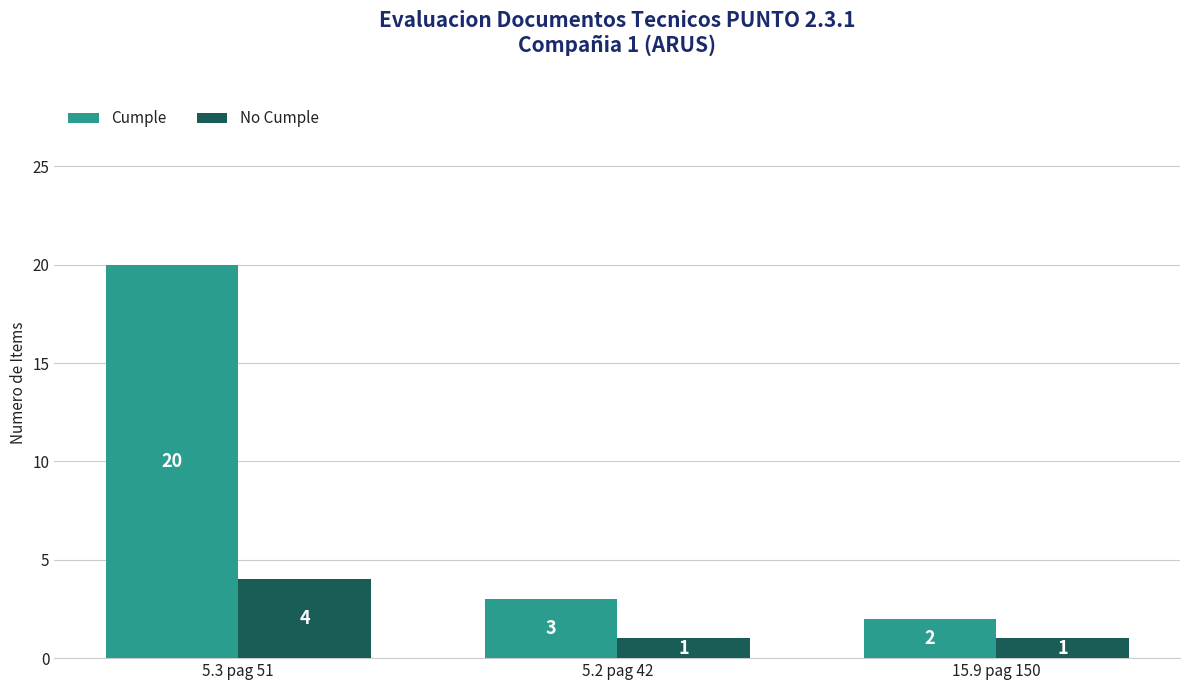

At how many categories does at least one series exceed 9?

1